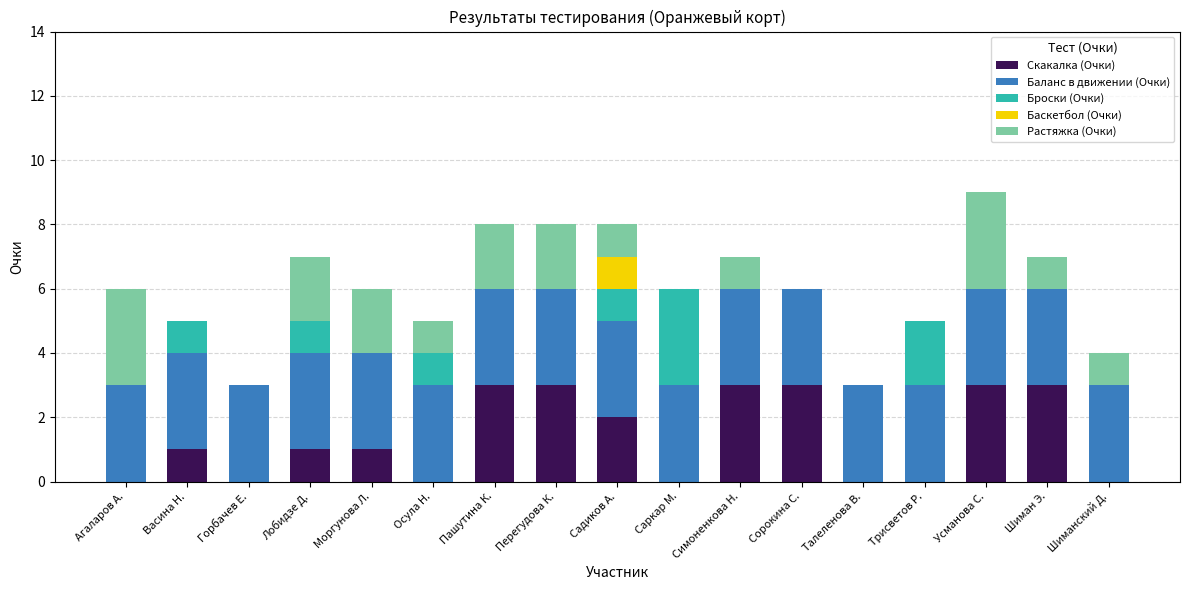

At which category is the sum across all series the highest?

Усманова С.